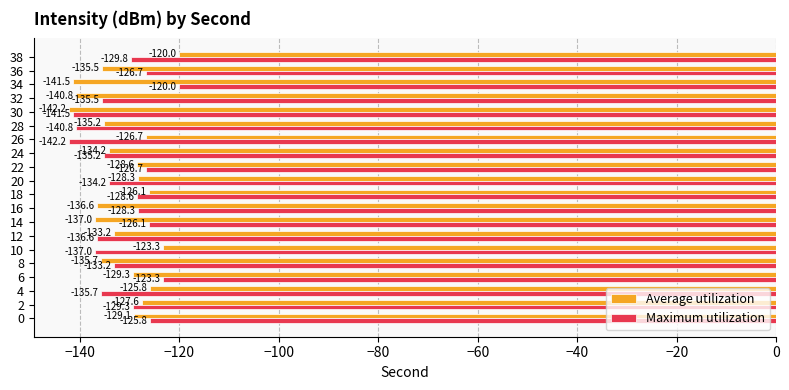

Which category has the lowest value in the Average utilization series?

30